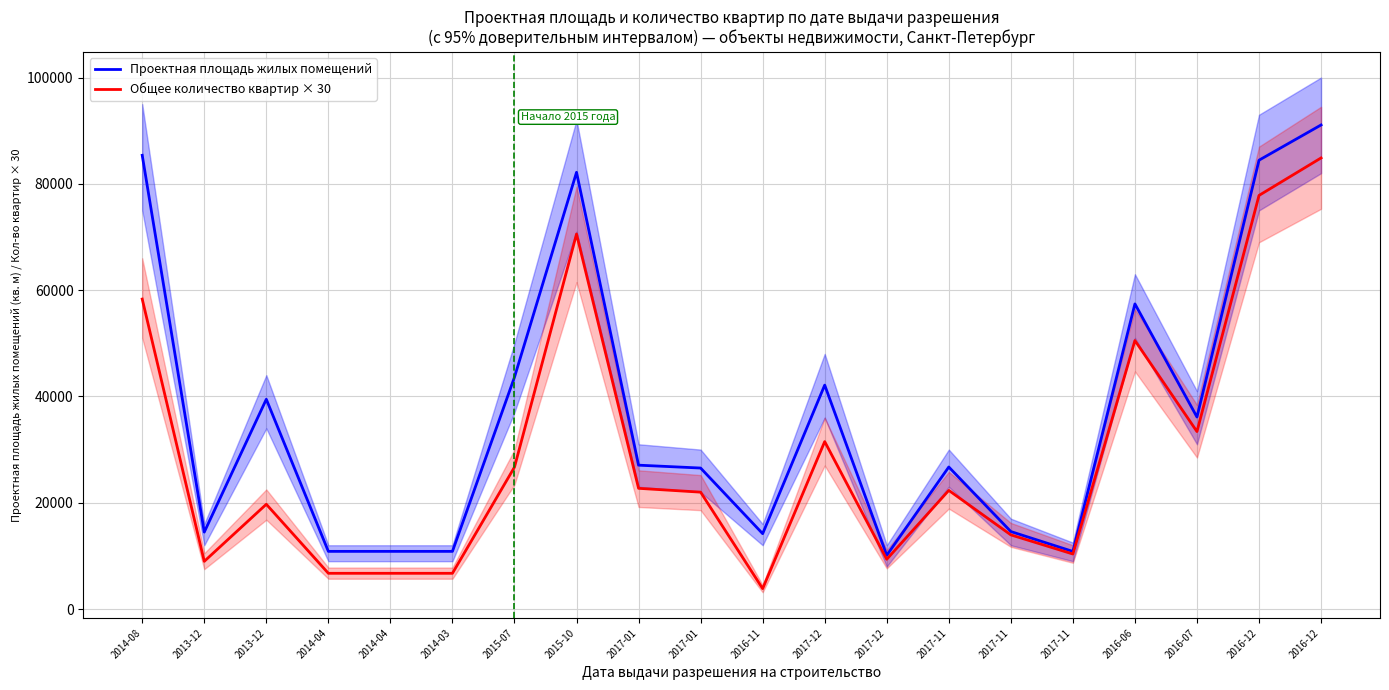

True or false: Общее количество квартир × 30 and Проектная площадь жилых помещений cross at least once.

False